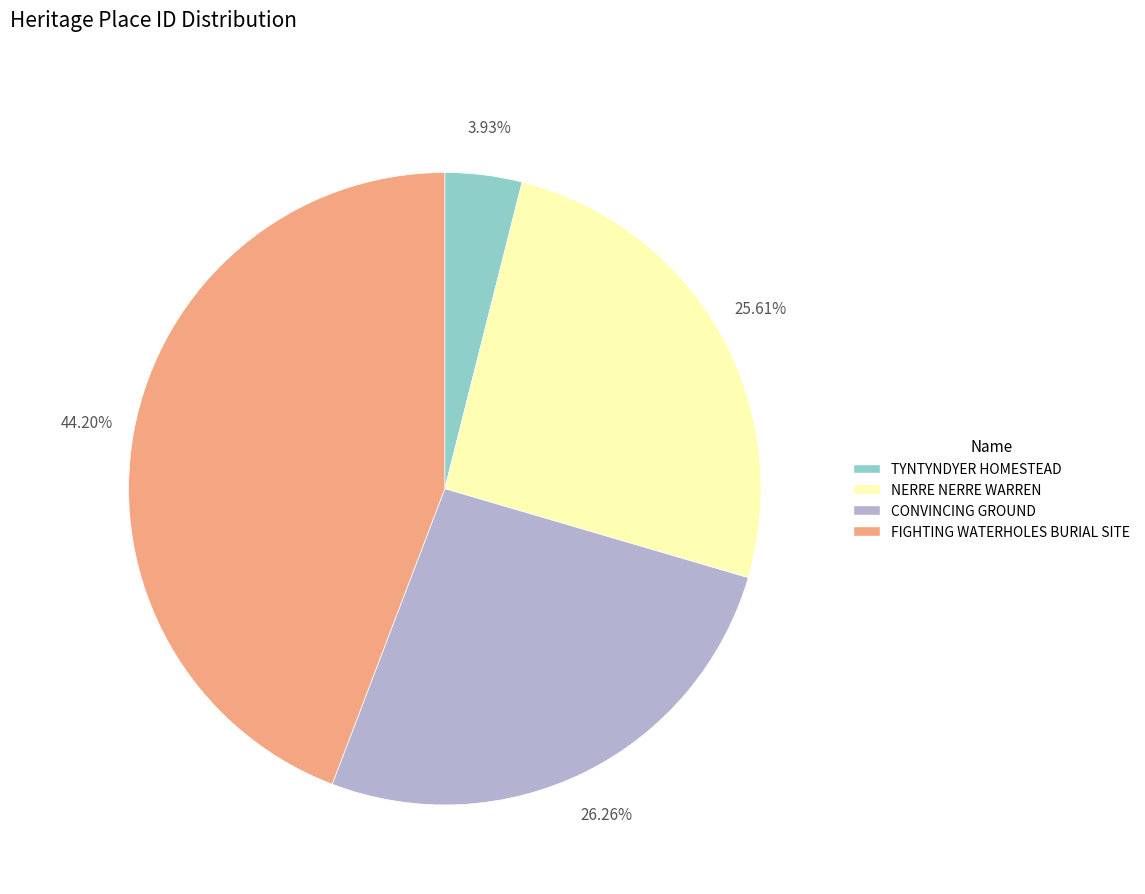

Count the number of slices in the pie.

4